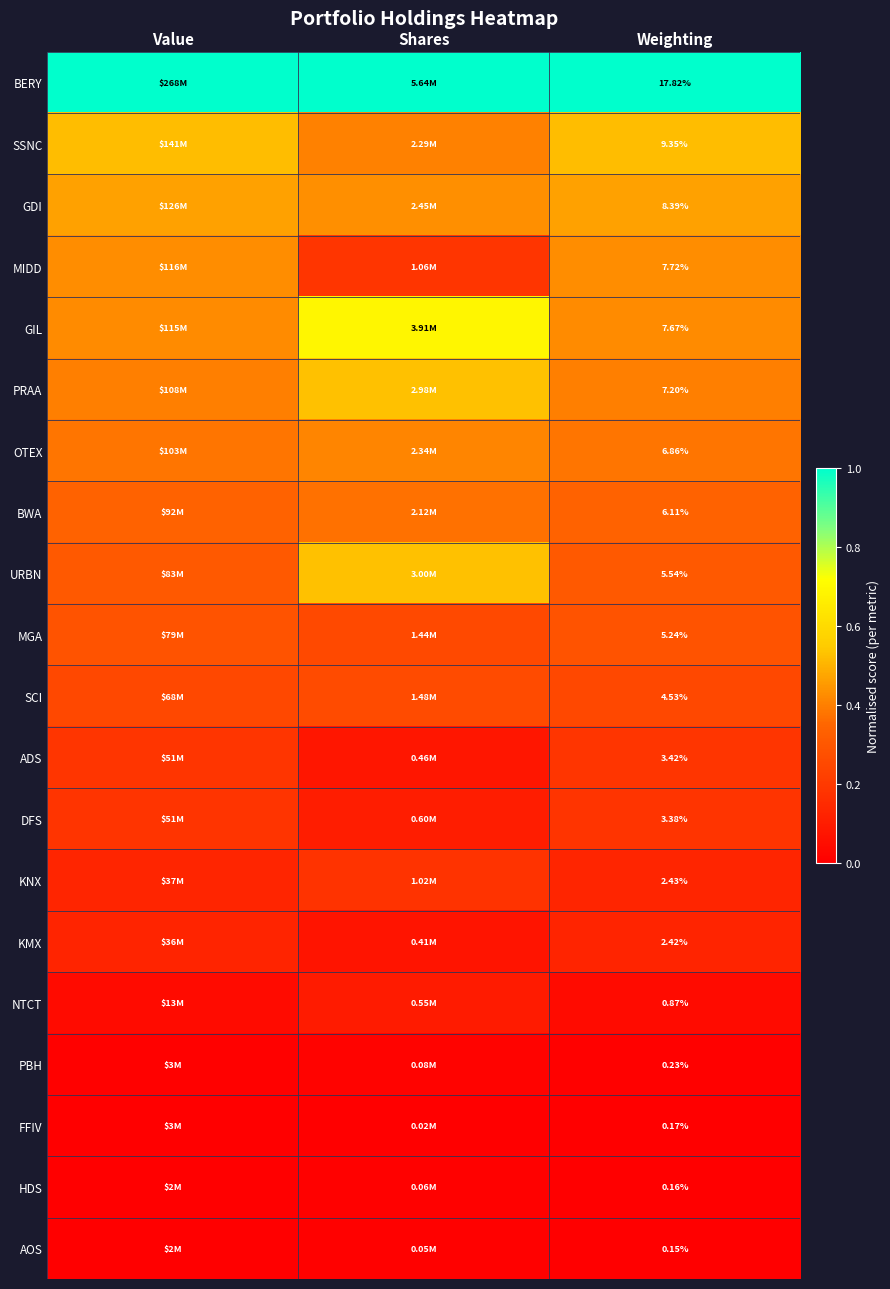

Rank the series at Weighting from lowest to highest value.

AOS, HDS, FFIV, PBH, NTCT, KMX, KNX, DFS, ADS, SCI, MGA, URBN, BWA, OTEX, PRAA, GIL, MIDD, GDI, SSNC, BERY